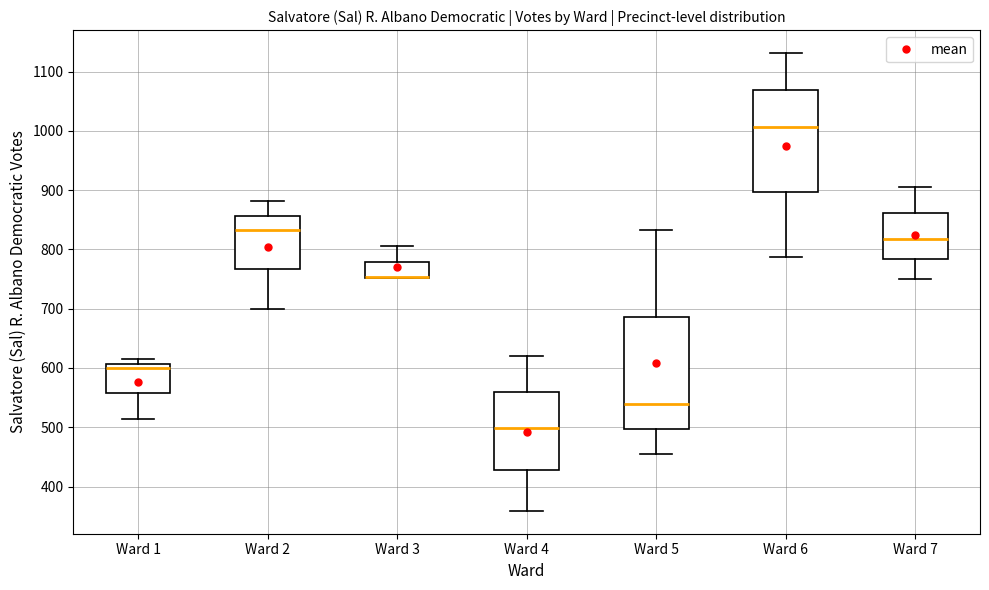

Where is the lower edge of the box for Ward 1 on the y-axis? The values are not printed on the chart, so give them approximately, as read against the axis.

560